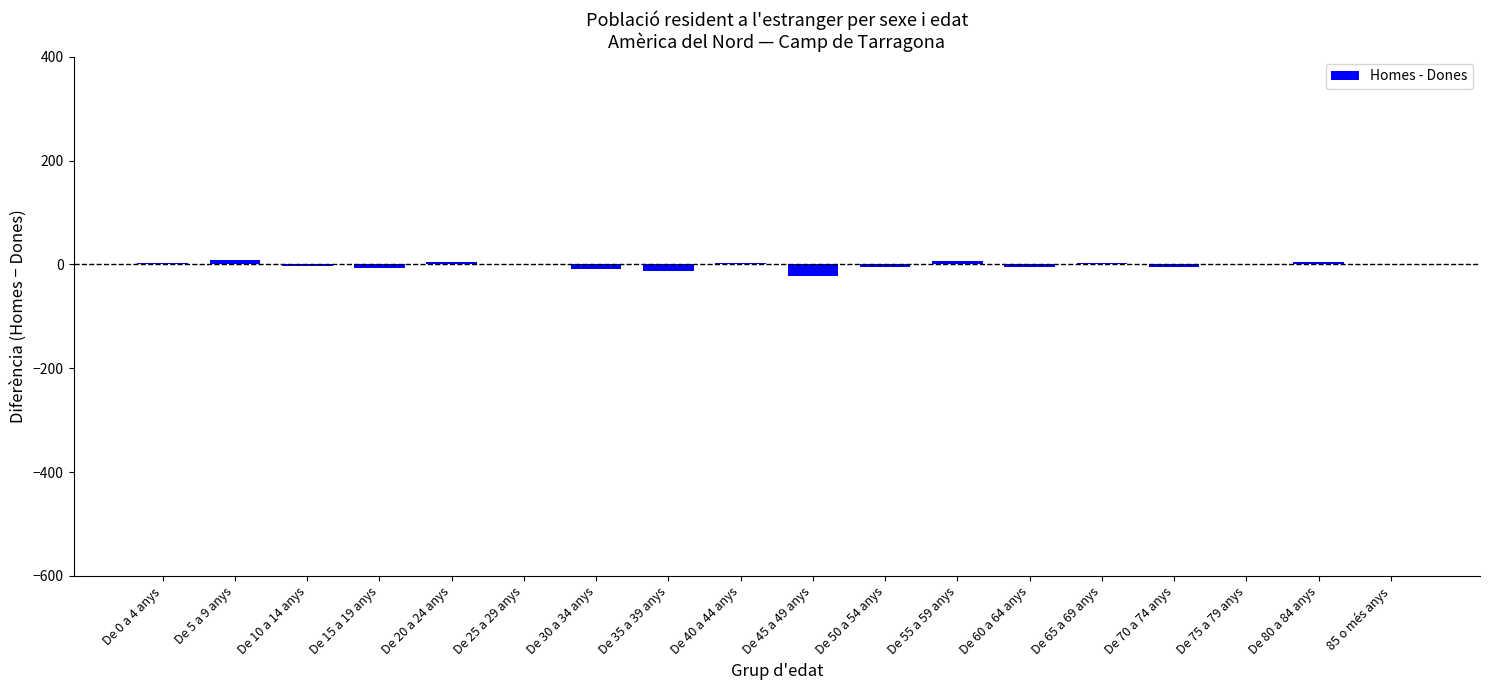

What is the sum of all values?

-33